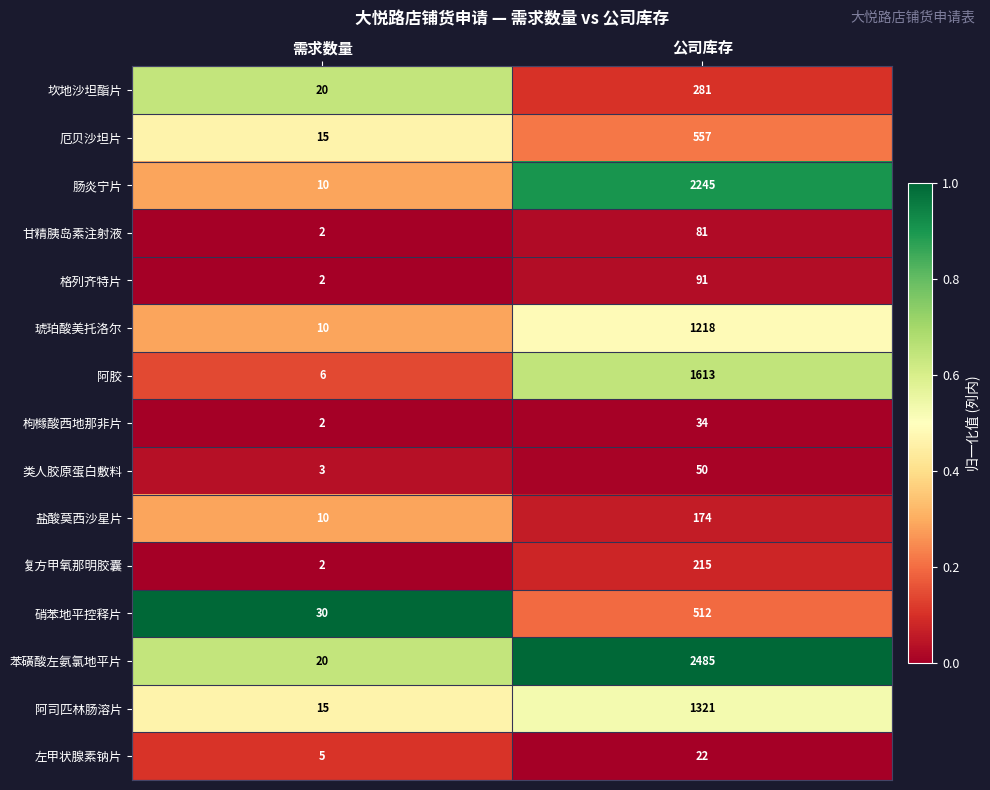

Rank the series by their maximum value, from lowest to highest.

左甲状腺素钠片, 枸橼酸西地那非片, 类人胶原蛋白敷料, 甘精胰岛素注射液, 格列齐特片, 盐酸莫西沙星片, 复方甲氧那明胶囊, 坎地沙坦酯片, 硝苯地平控释片, 厄贝沙坦片, 琥珀酸美托洛尔, 阿司匹林肠溶片, 阿胶, 肠炎宁片, 苯磺酸左氨氯地平片